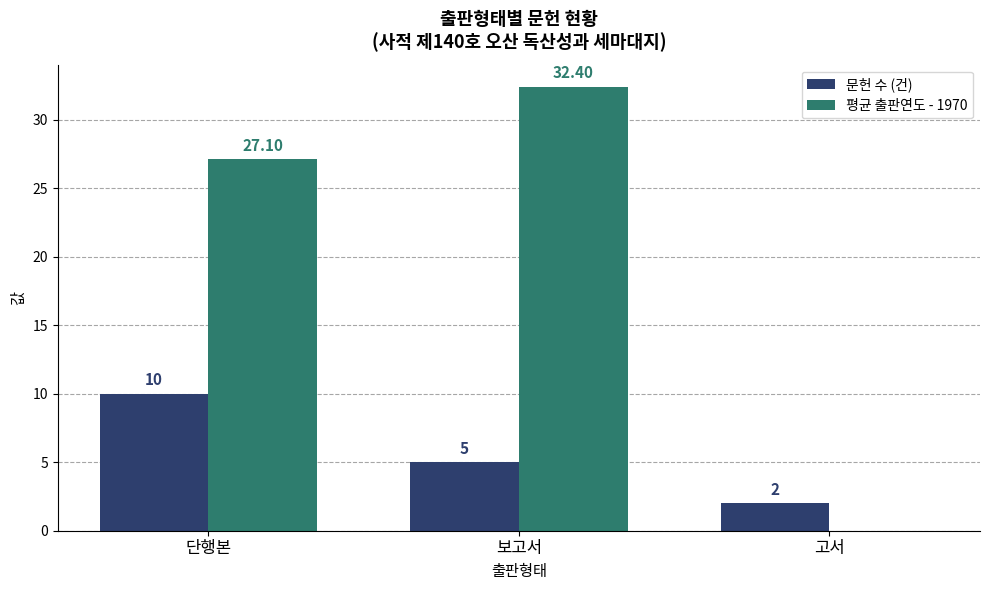

Which series has the largest total across all categories?

평균 출판연도 - 1970